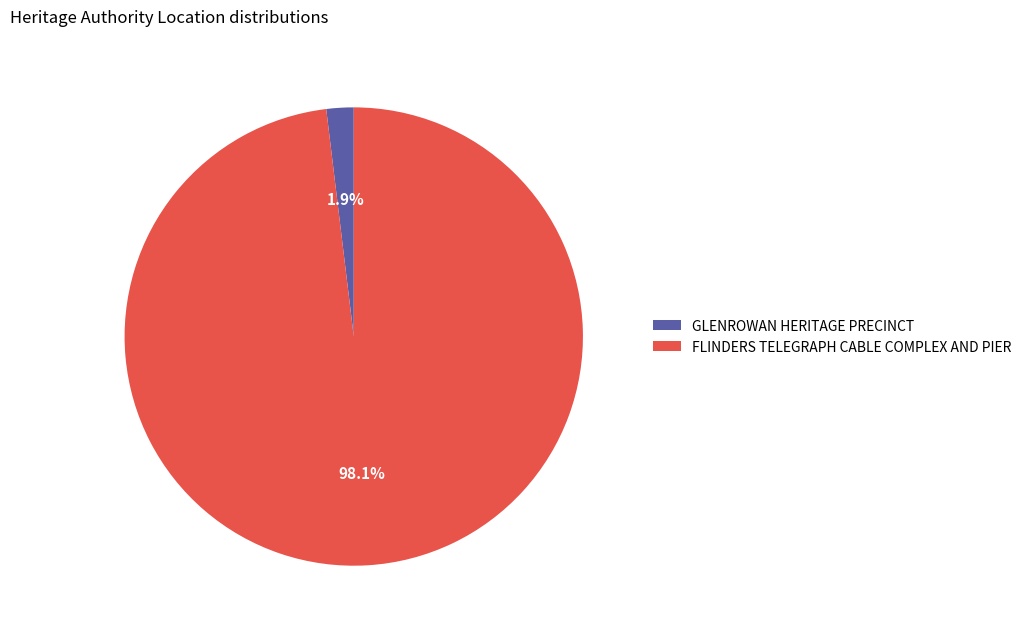

To the nearest percent, what is the combined percentage of GLENROWAN HERITAGE PRECINCT and FLINDERS TELEGRAPH CABLE COMPLEX AND PIER?

100%